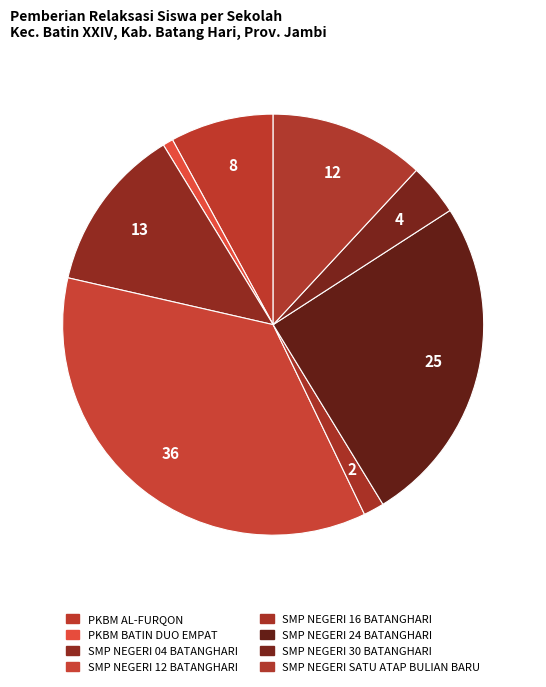

Count the number of slices in the pie.

8